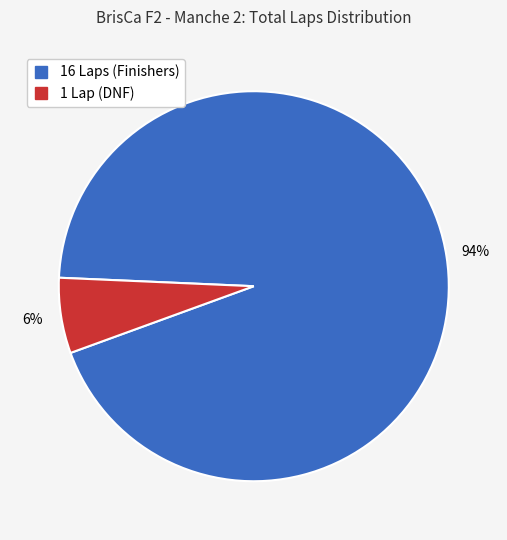

How many slices are in this pie chart?

2